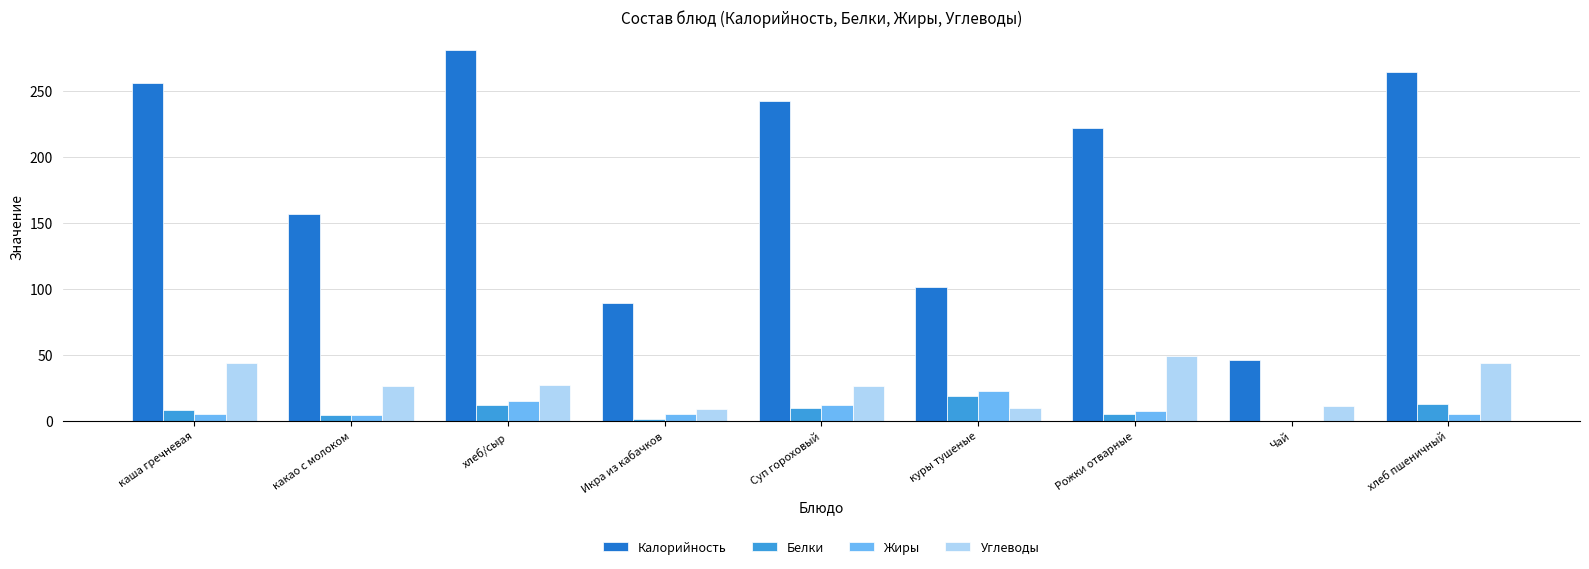

Where does the Белки series first go above 7?

каша гречневая